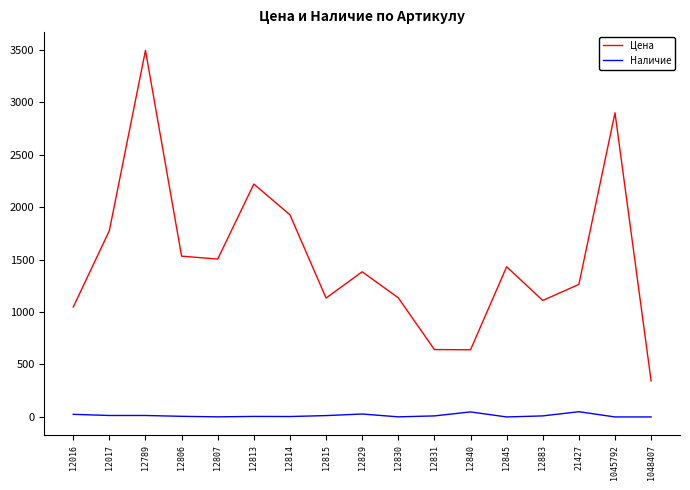

True or false: Наличие and Цена intersect in this chart.

False